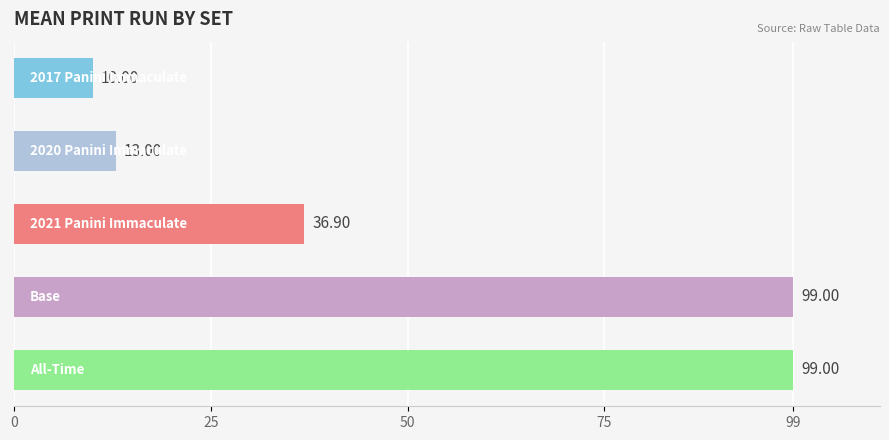

What is the sum of all values?

257.9